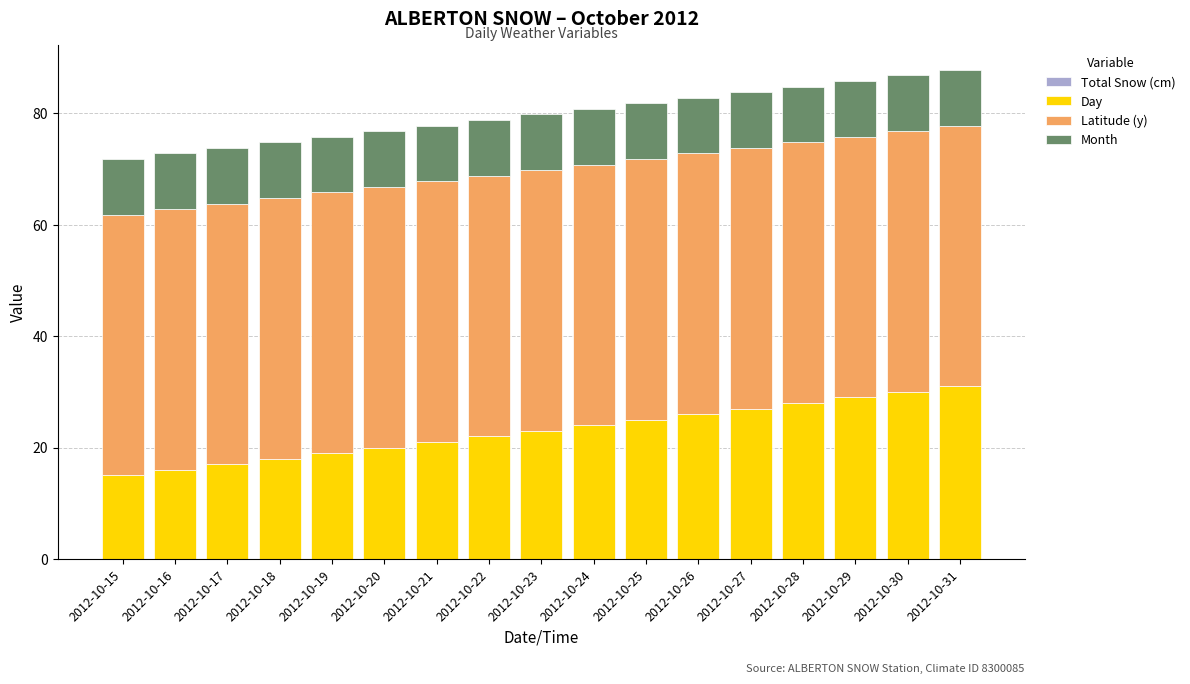

True or false: Day has a value of 8.9 at 2012-10-16.

False